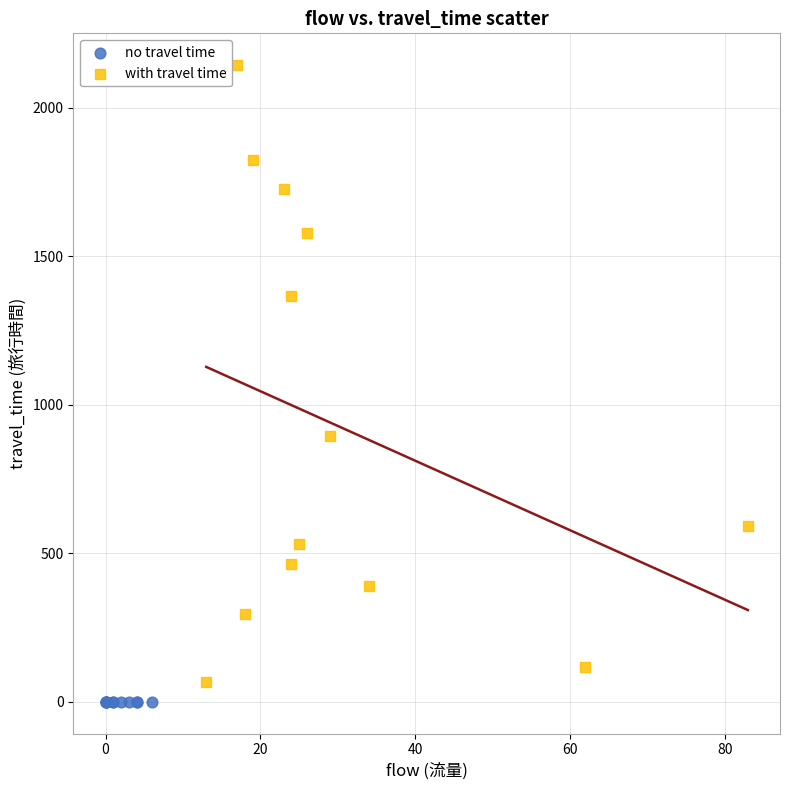

Which series contains the highest Y value?

with travel time